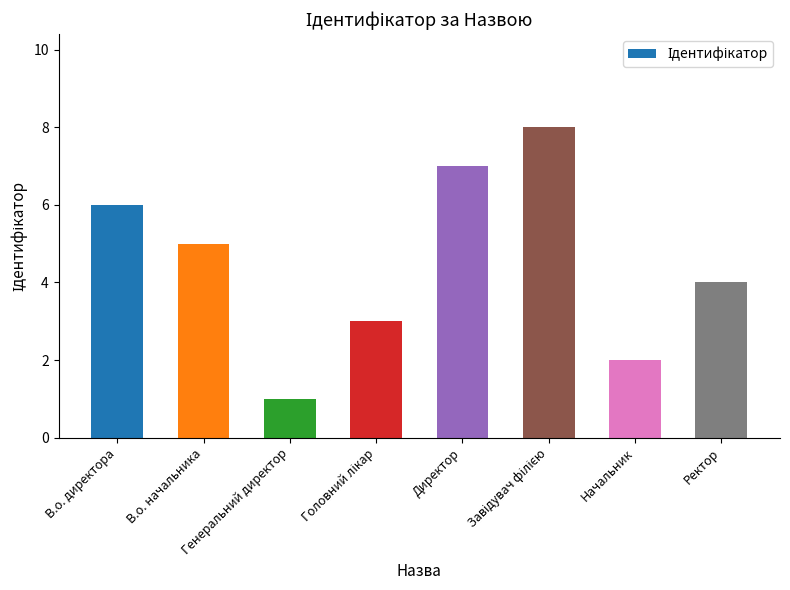

What is the value of the 8th bar from the left?

4